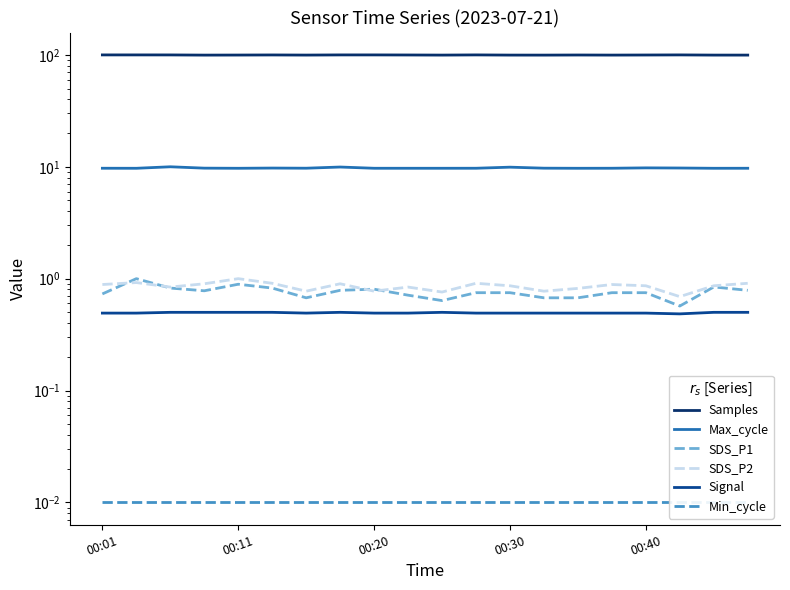

In Samples, how many points are lower than both neighbors (excluding endpoints)?

5